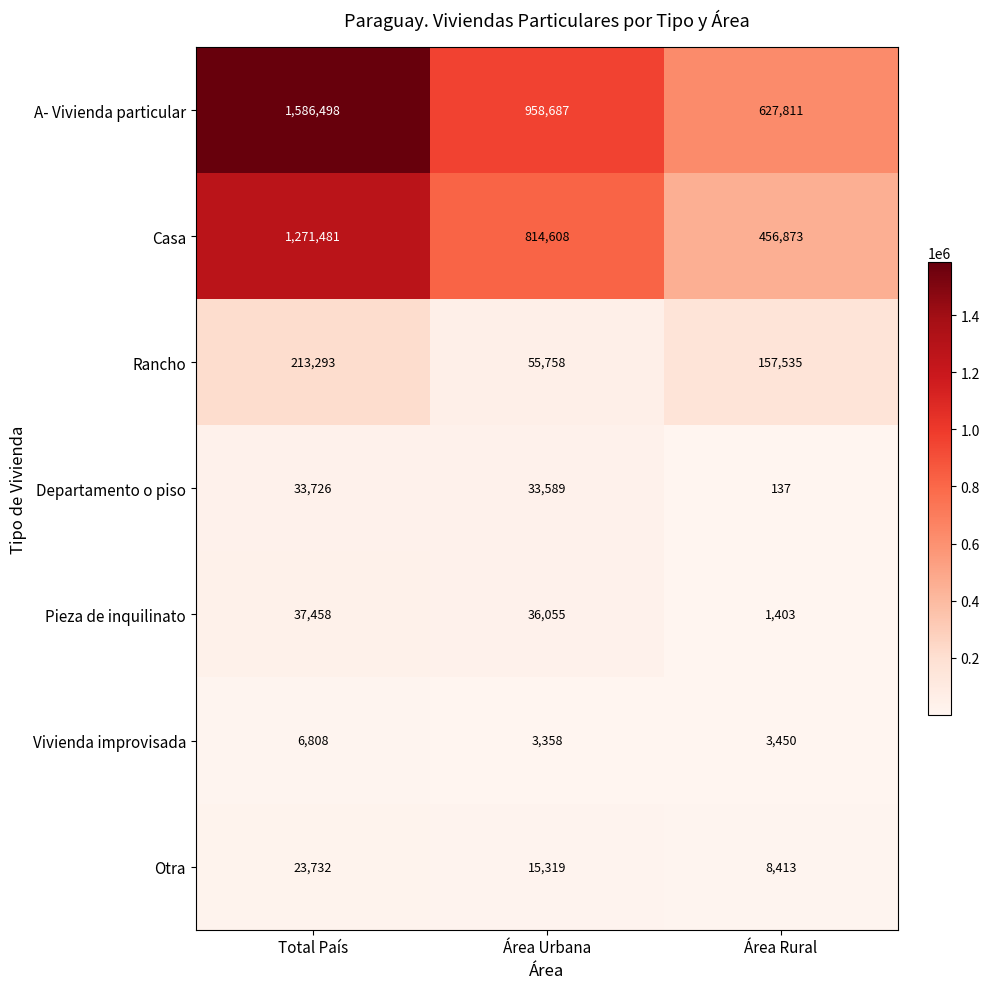

Rank the series at Área Rural from lowest to highest value.

Departamento o piso, Pieza de inquilinato, Vivienda improvisada, Otra, Rancho, Casa, A- Vivienda particular